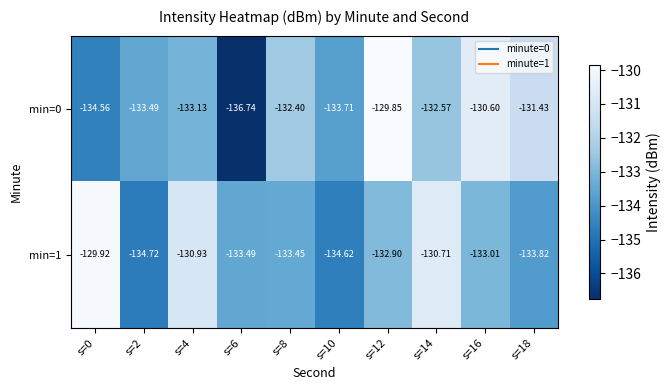

How many data points does each series have?

10